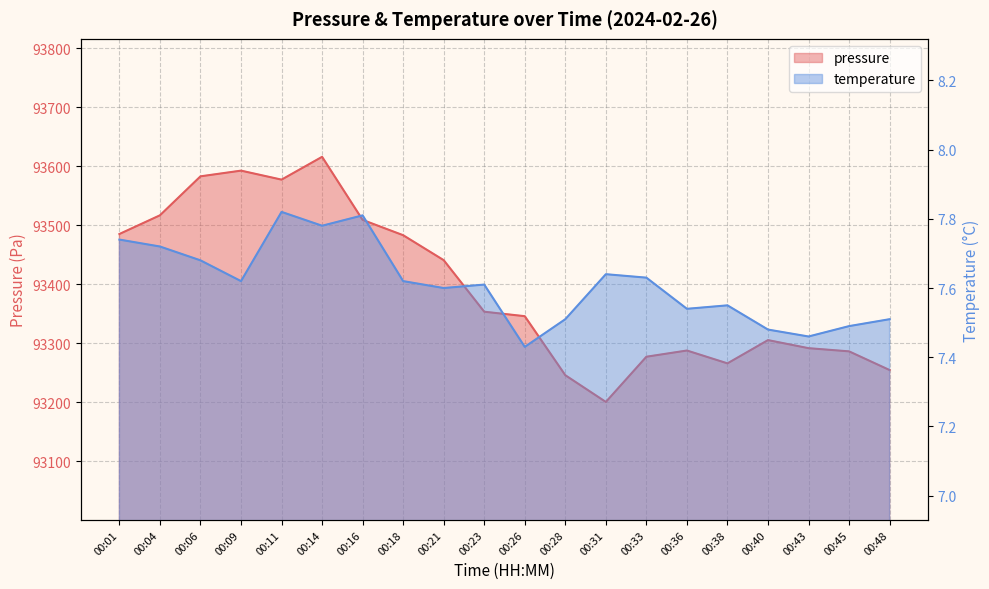

How many temperature values are between 7 and 8?

20